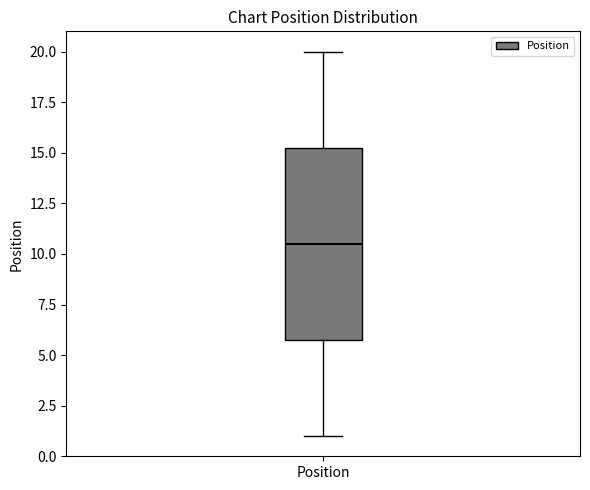

Read this box plot against the y-axis: the position of the median line, the range covered by the box, and the ends of both whiskers. The values are not printed on the chart, so give them approximately, as read against the axis.

median 10.5, box 6.0 to 15.5, whiskers 1.0 to 20.0